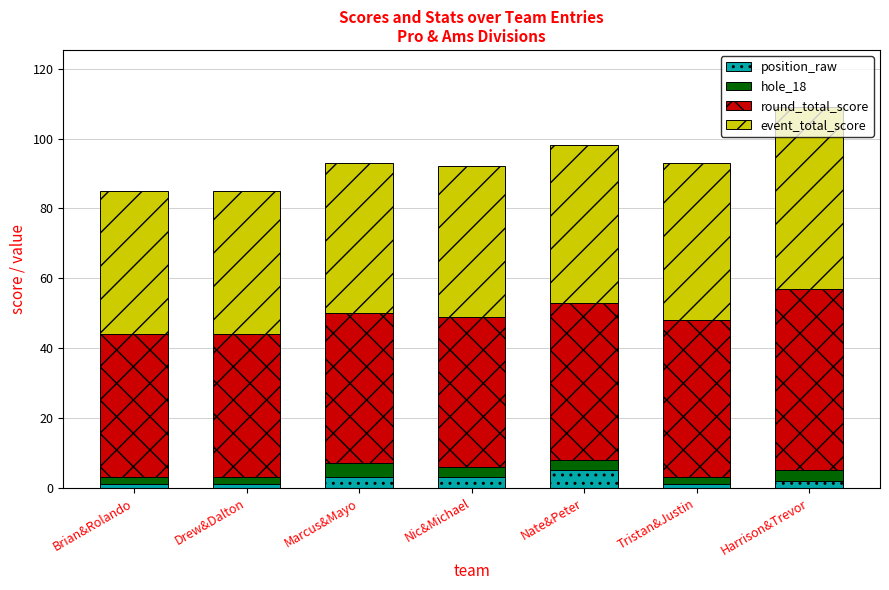

What is the total value across all series at Nic&Michael?

92